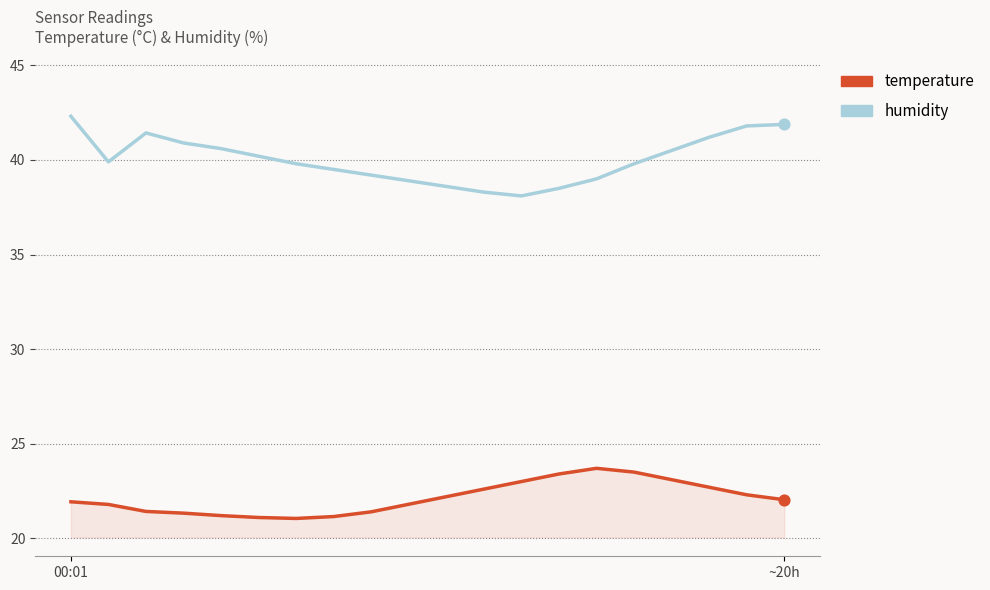

Which series has the largest total across all categories?

humidity